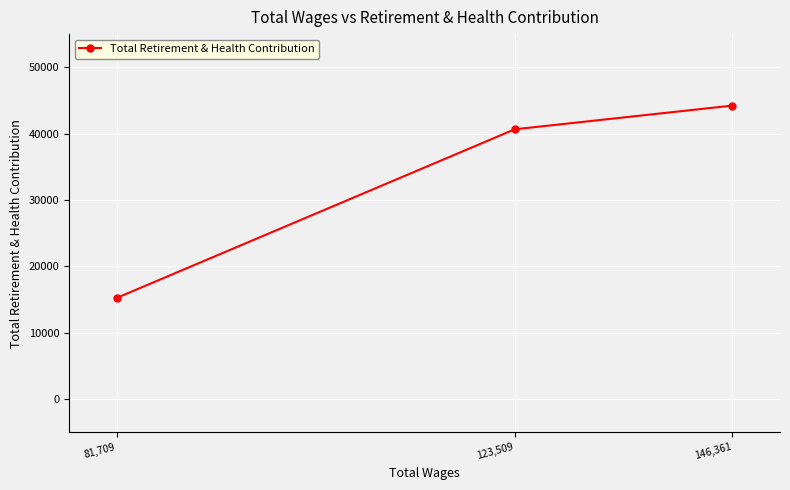

How many lines are shown in the chart?

1